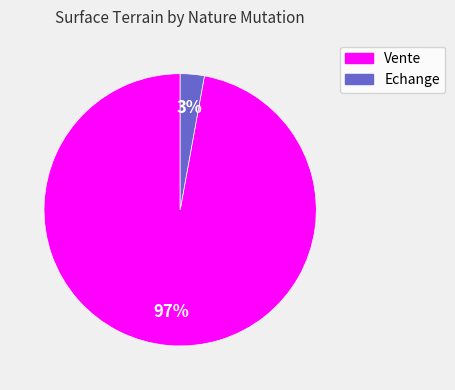

To the nearest percent, what is the average slice percentage?

50%